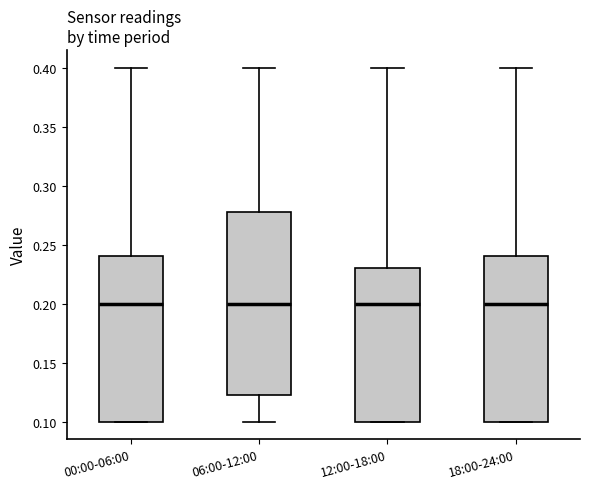

Reading left to right, transcribe this box plot: for each box, give where its median line is, the range the box spans, and where its two whiskers end, as read against the y-axis. The values are not printed on the chart, so give them approximately, as read against the axis.

00:00-06:00: median 0.200, box 0.100 to 0.240, whiskers 0.100 to 0.400
06:00-12:00: median 0.200, box 0.125 to 0.280, whiskers 0.100 to 0.400
12:00-18:00: median 0.200, box 0.100 to 0.230, whiskers 0.100 to 0.400
18:00-24:00: median 0.200, box 0.100 to 0.240, whiskers 0.100 to 0.400